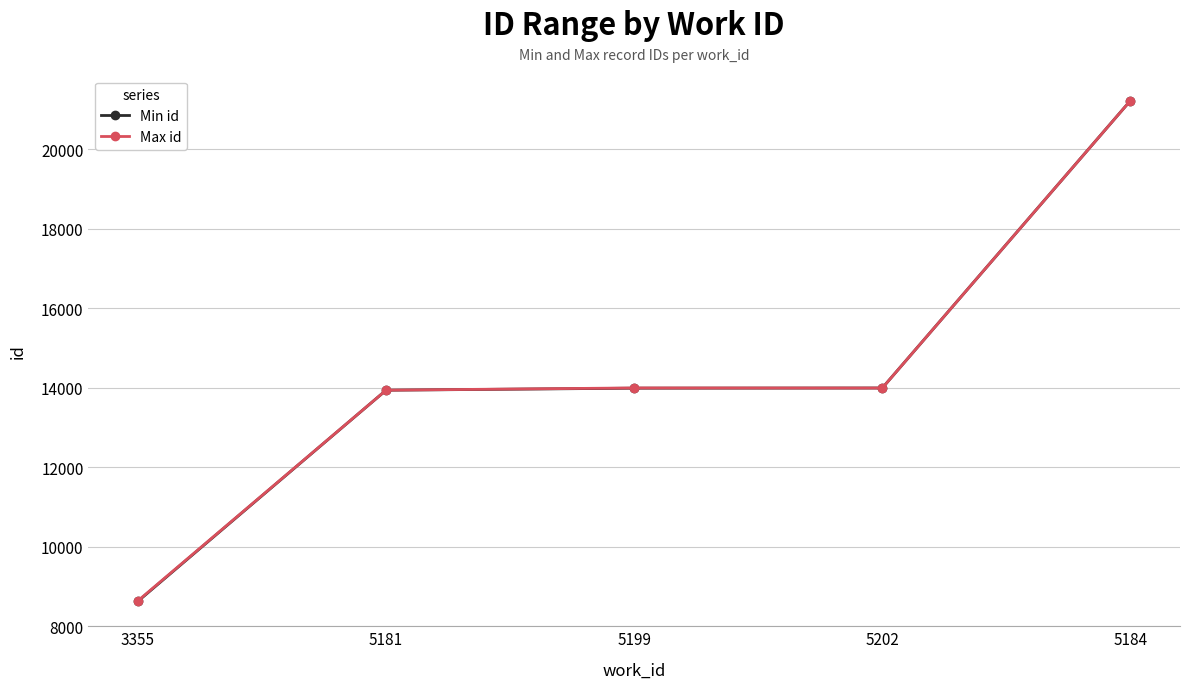

Where is Max id nearest to the value 14931?

5199